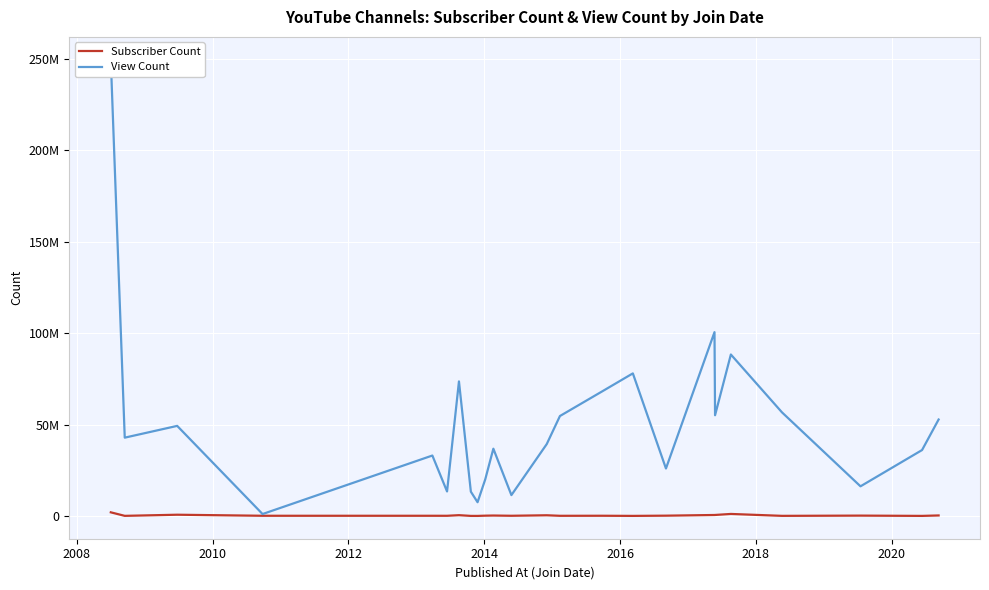

In Subscriber Count, how many points are lower than both neighbors (excluding endpoints)?

8